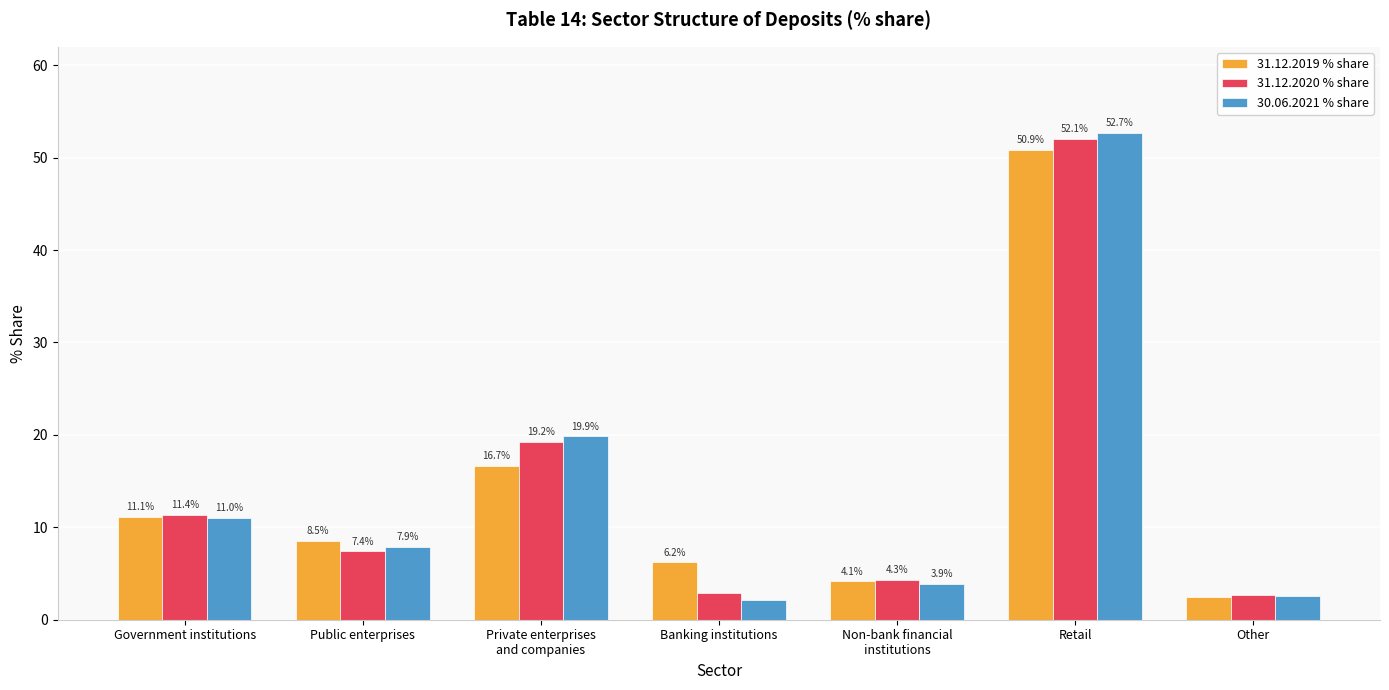

Between Private enterprises
and companies and Non-bank financial
institutions, which series saw the biggest shift?

30.06.2021 % share